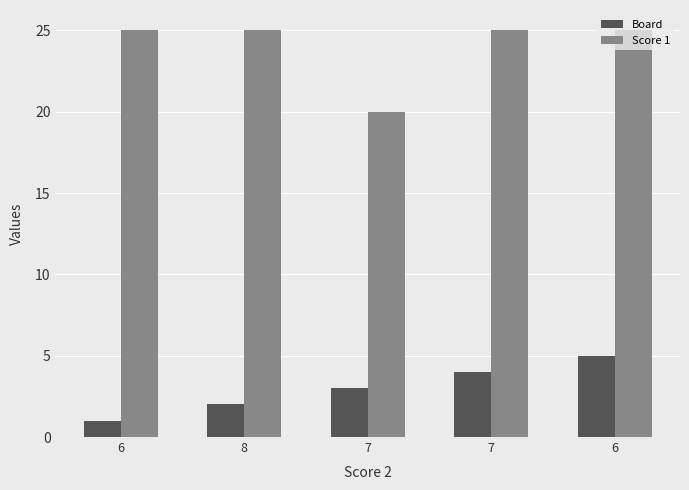

What is the maximum value shown in the chart?

25